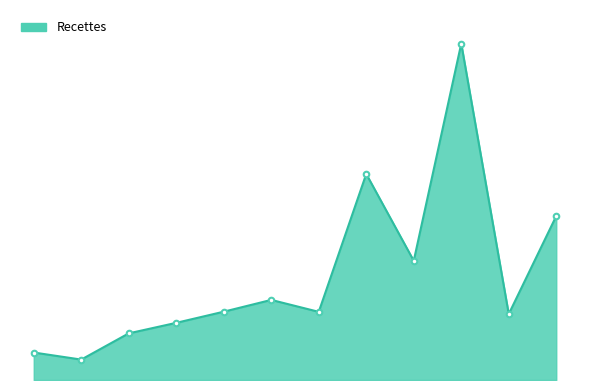

Does the chart display data point markers on the line(s)?

No